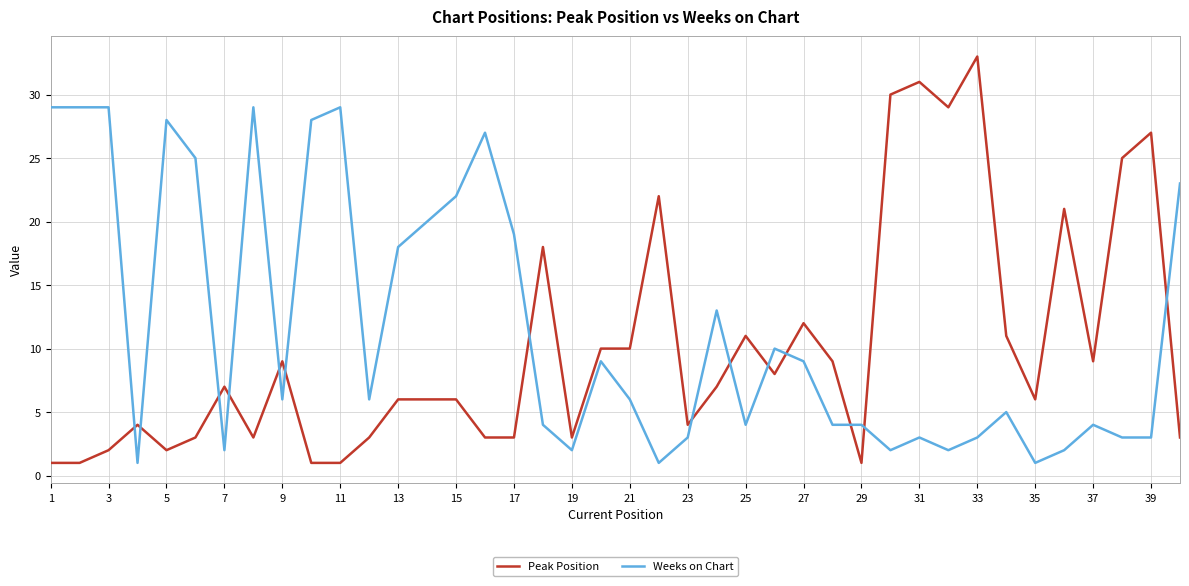

True or false: Peak Position has more than 1 interior local peaks.

True